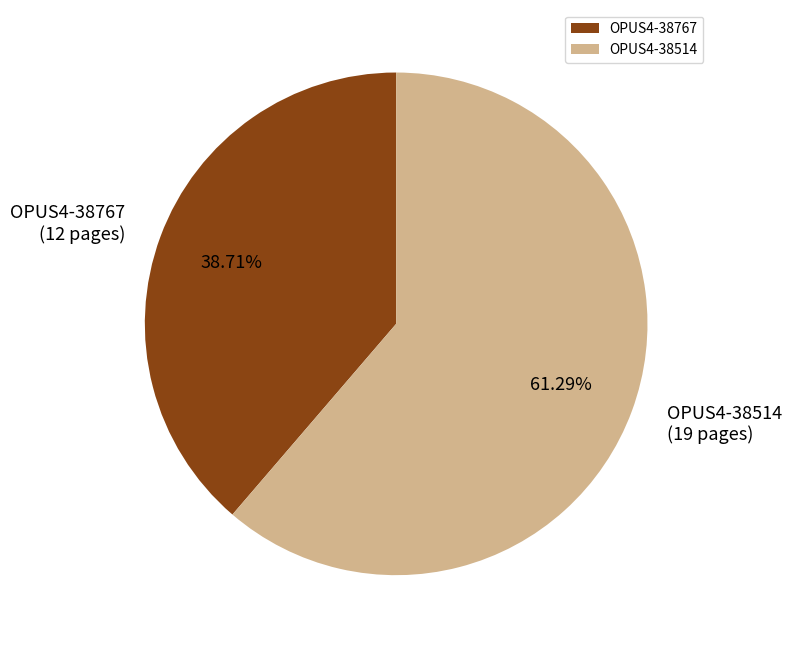

To the nearest percent, what percentage of the pie is OPUS4-38514?

61%